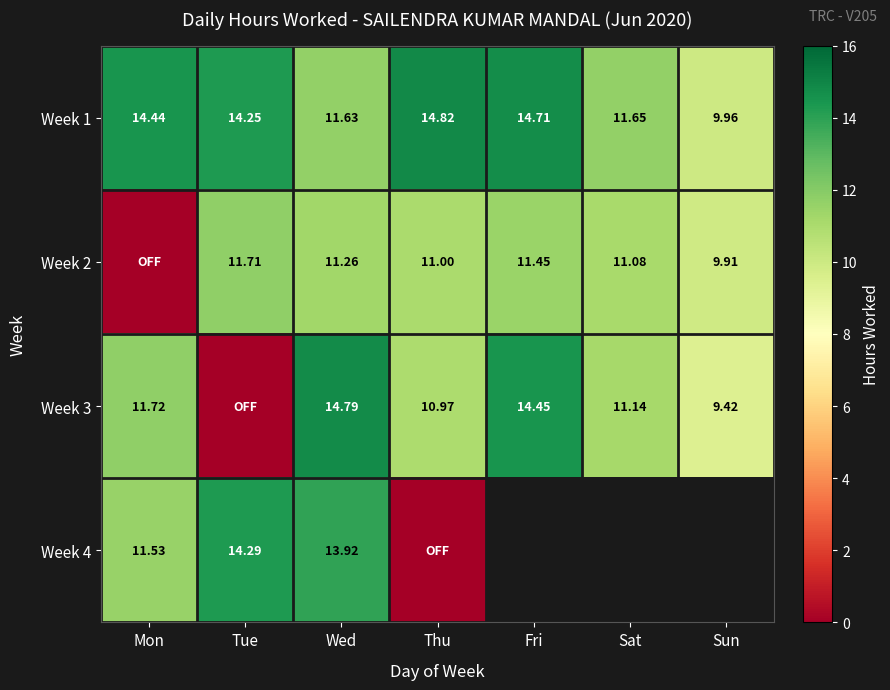

Where is Week 1 nearest to the value 12?

Sat